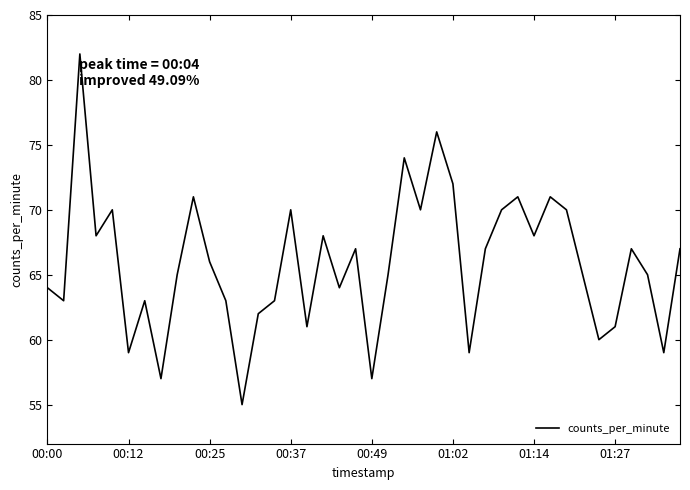

What is the difference between the maximum and minimum values?

27